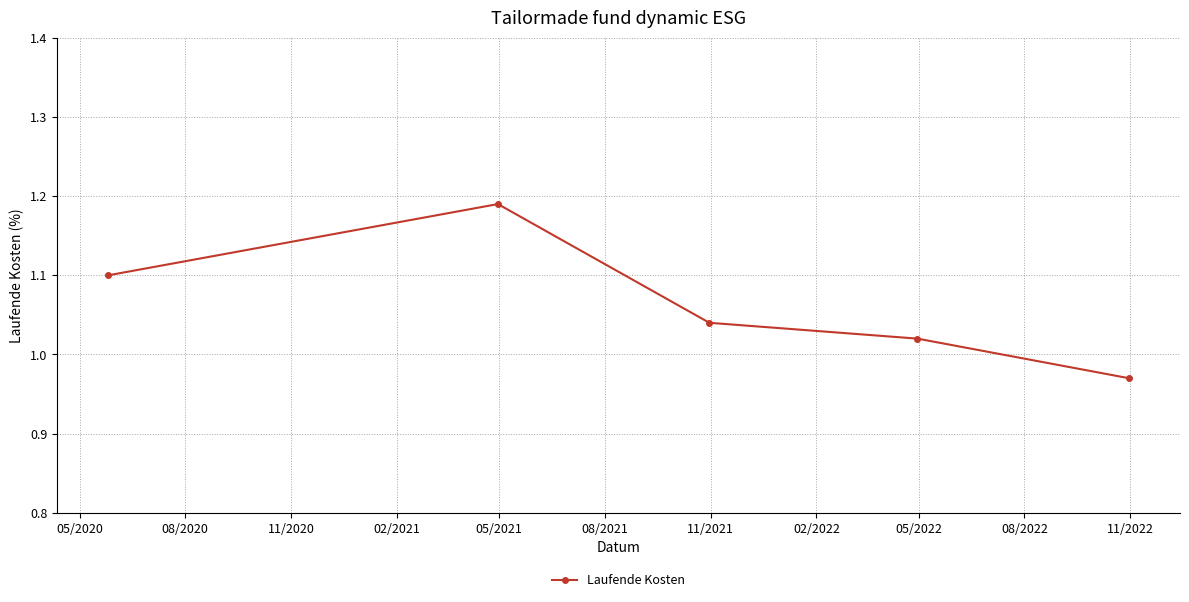

How many values are below 1?

1